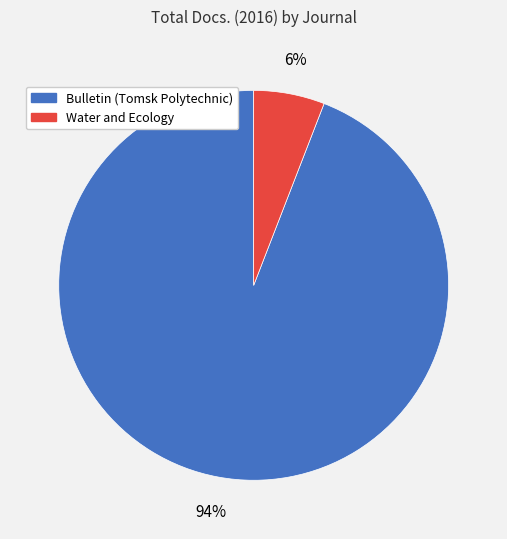

Does any single category account for the majority?

Yes